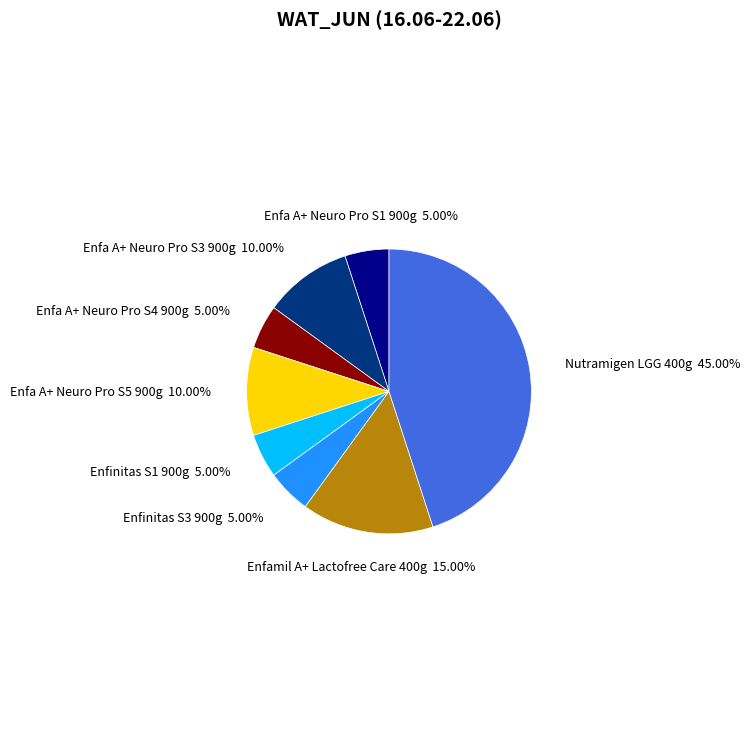

Is there any slice that represents more than half of the pie?

No